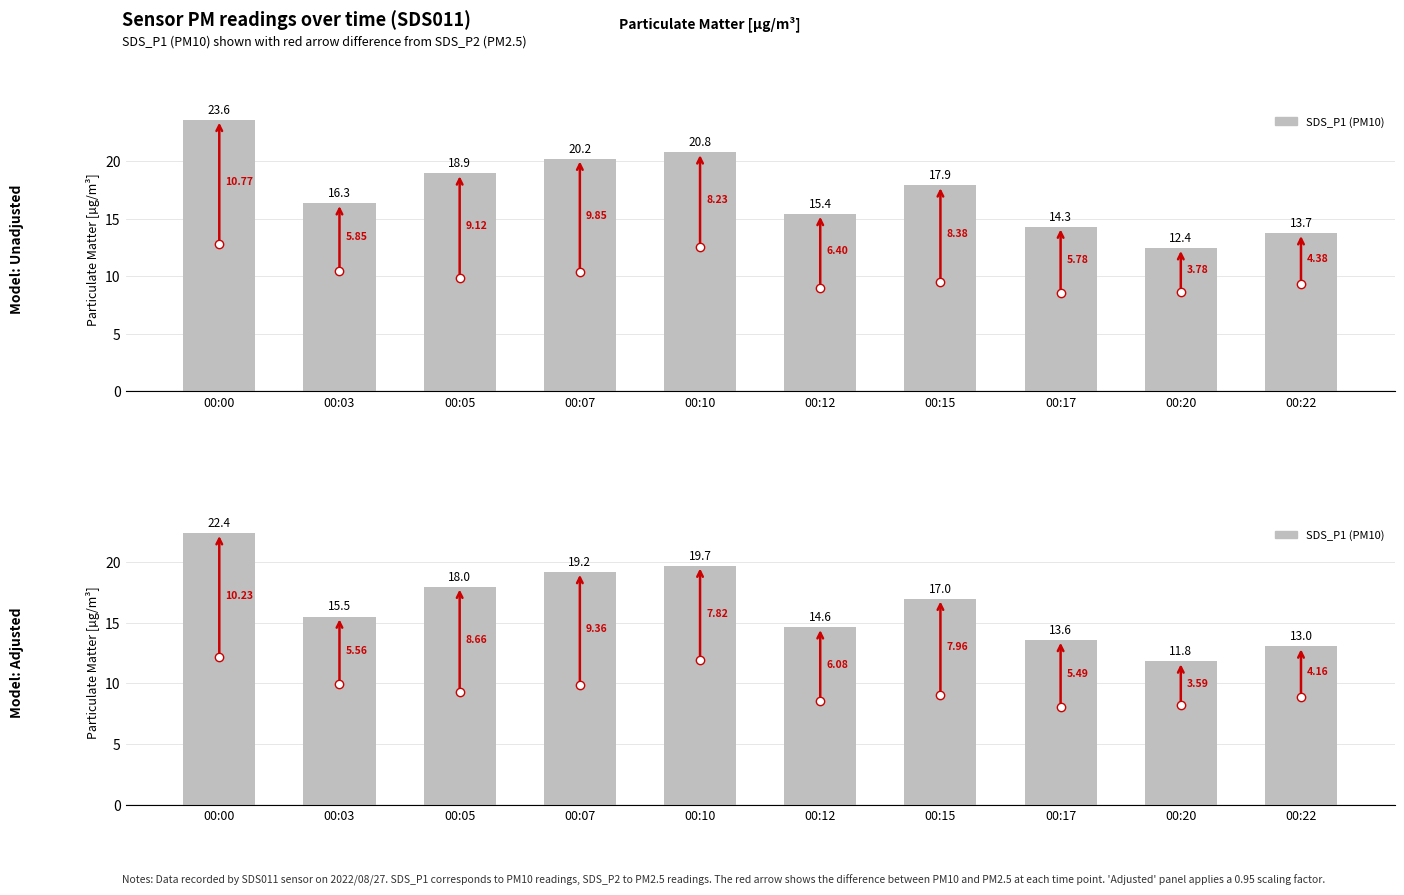

What is the ratio of the value at 00:10 to the value at 00:15?

1.2